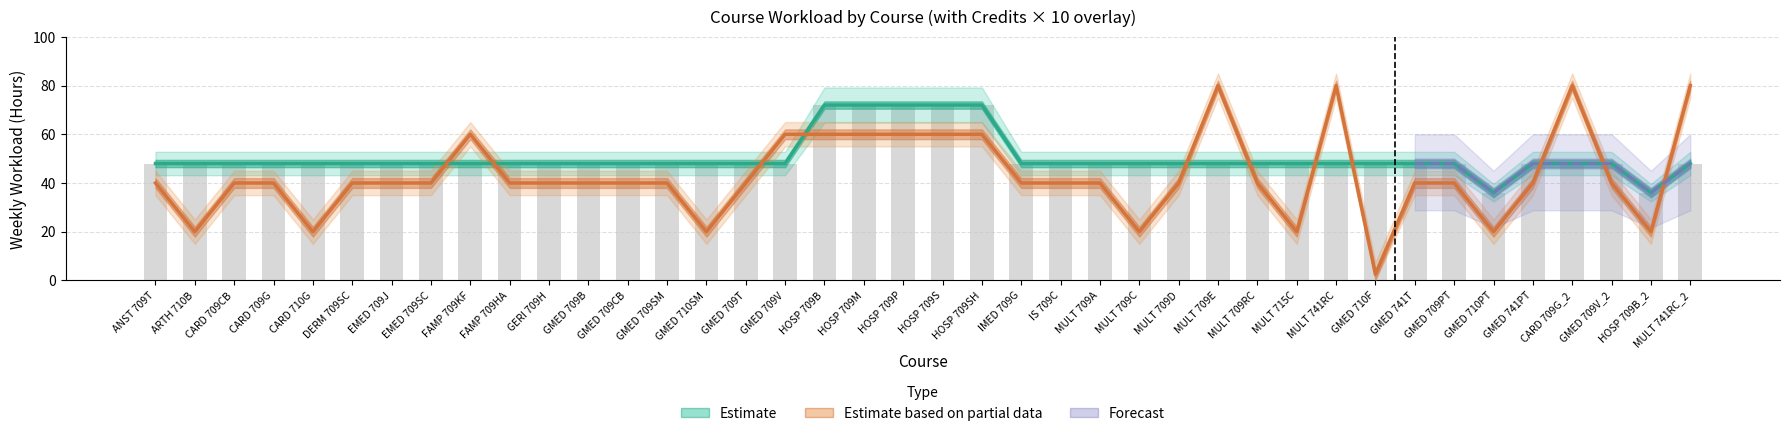

Which category has the lowest value in the Weekly Workload (Hours) series?

GMED 710PT